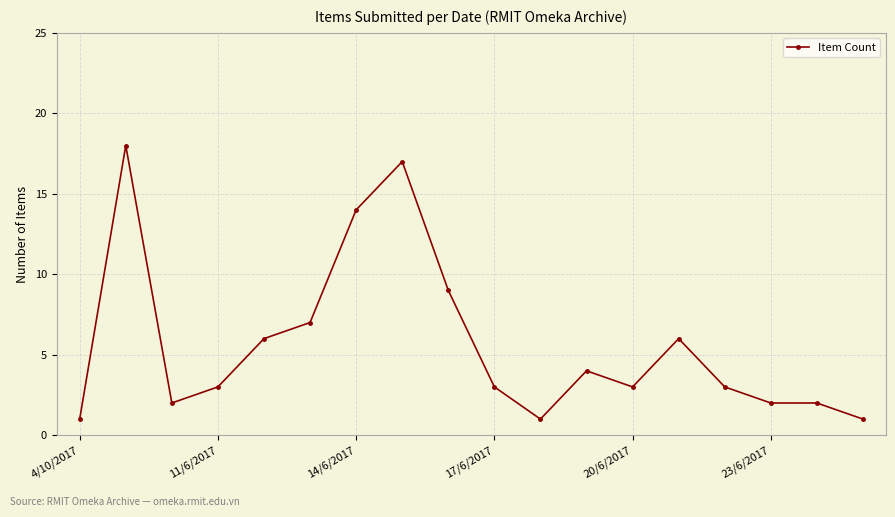

What is the greatest value displayed?

18